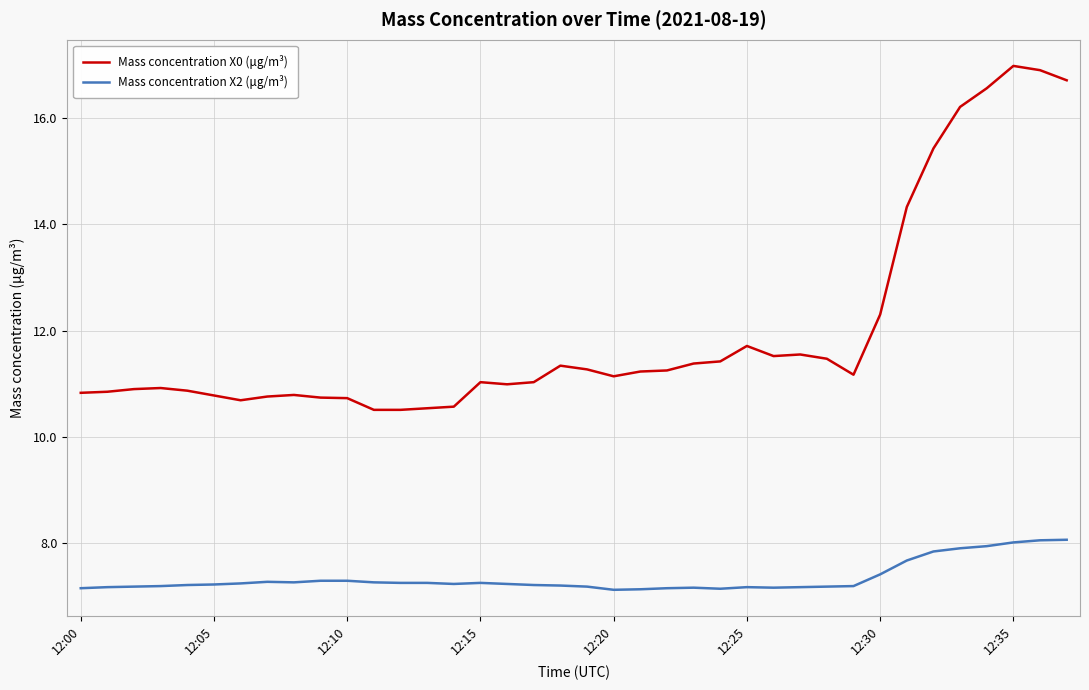

Does the chart display data point markers on the line(s)?

No